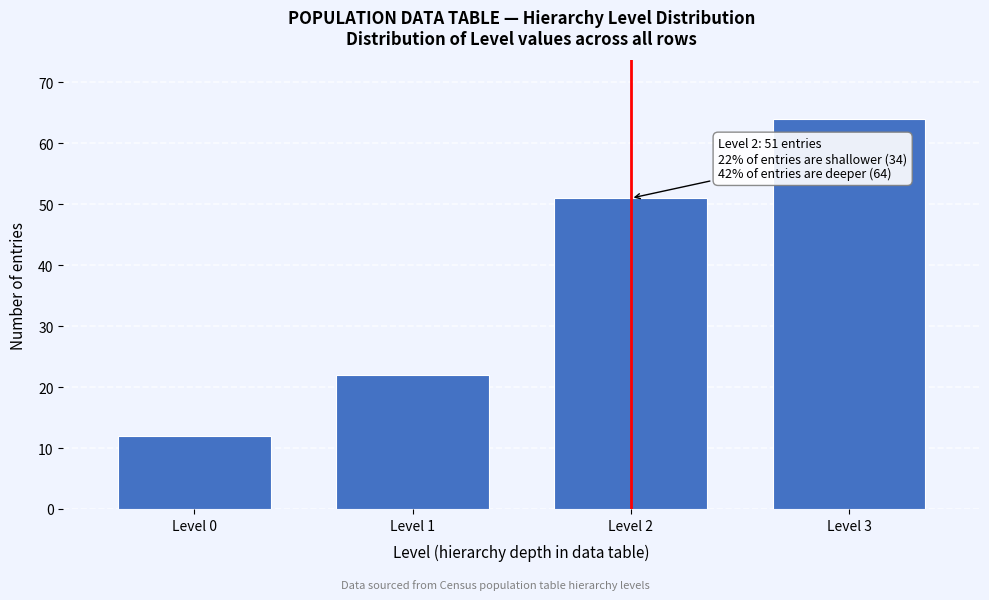

Reading left to right, what are all the values shown in this chart?

Level 0=12	Level 1=22	Level 2=51	Level 3=64